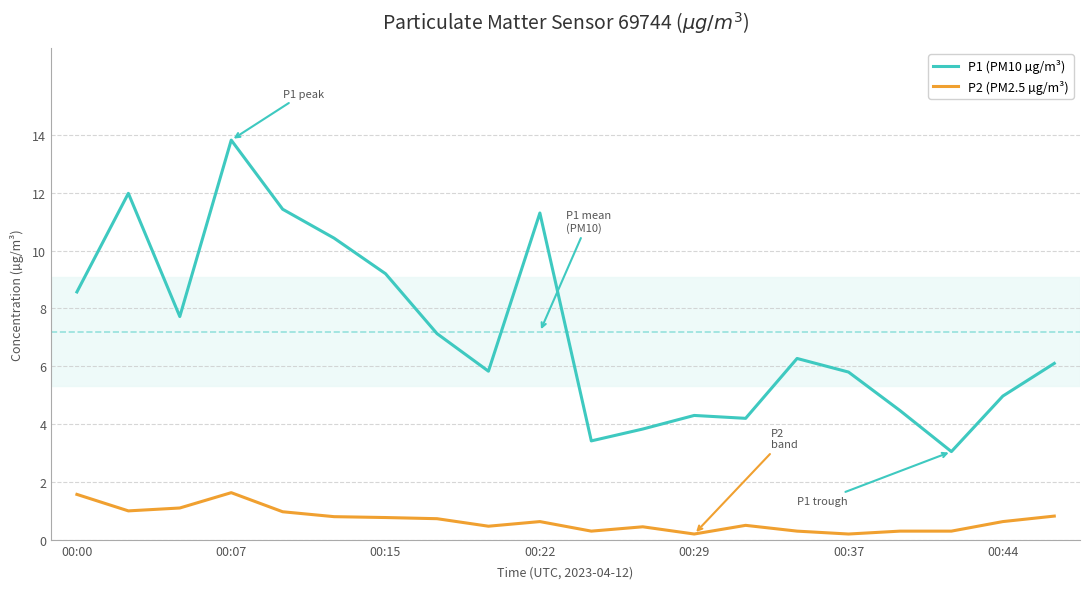

What is the smallest value displayed?

0.2